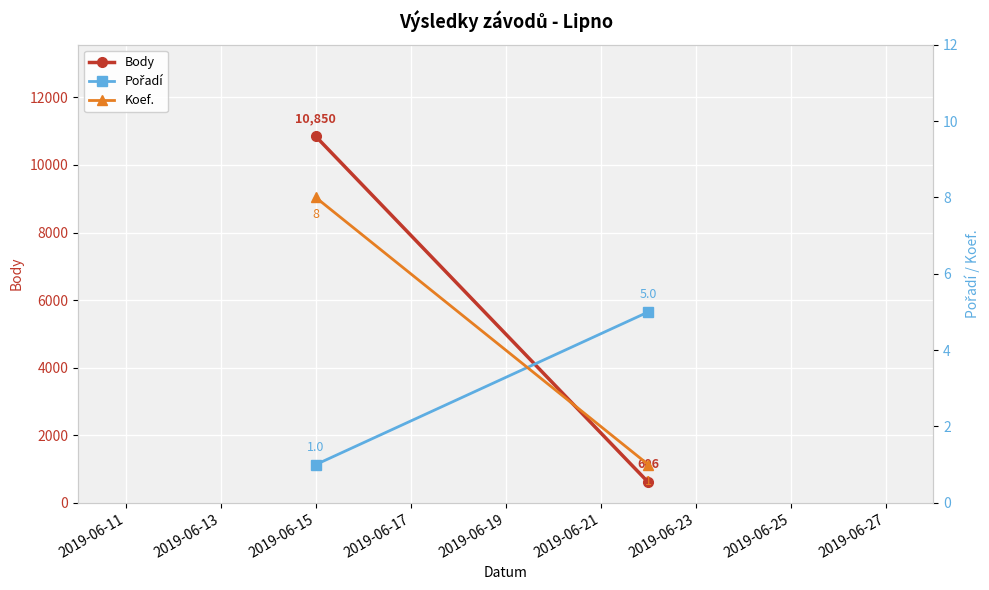

What is the difference between the maximum and minimum values in the Body series?

10244